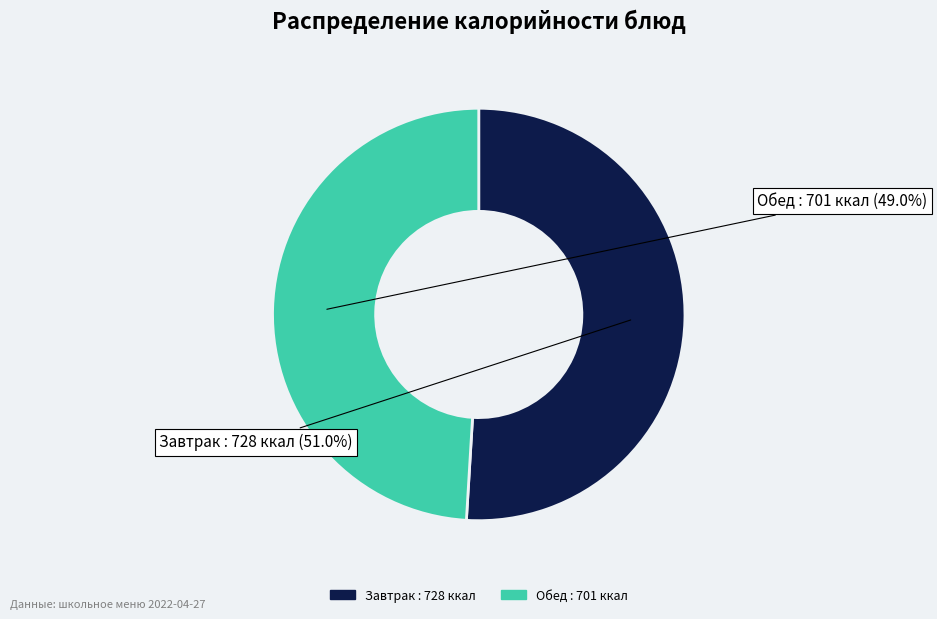

Is there any slice that represents more than half of the pie?

Yes